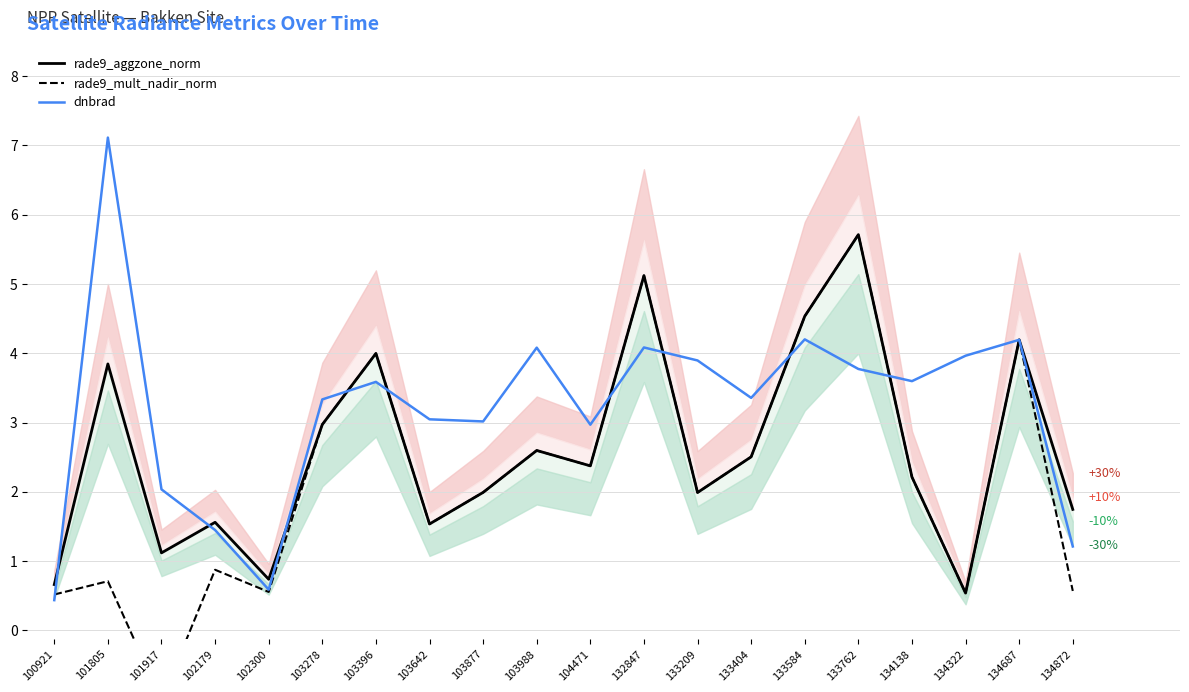

The dnbrad series shows 0.6 at 102300. True or false?

True